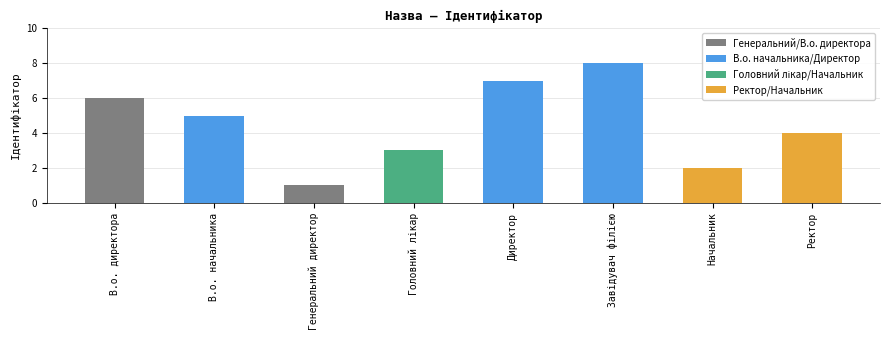

What is the maximum value shown in the chart?

8